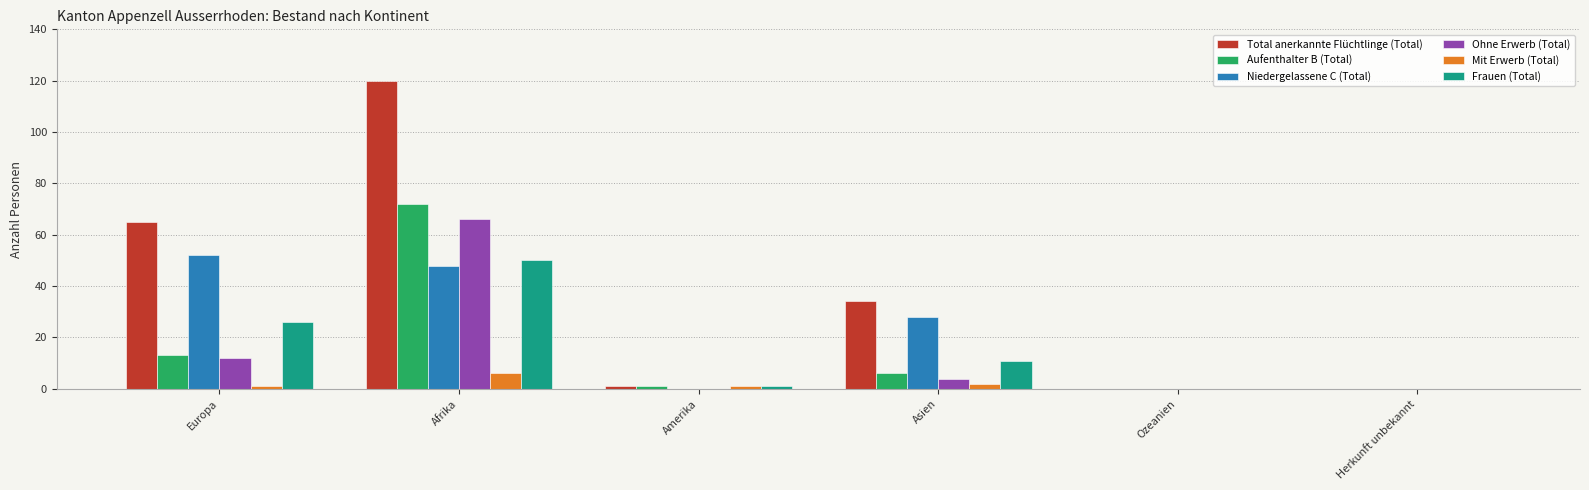

Is it true that Mit Erwerb (Total) equals 1 at Amerika?

True